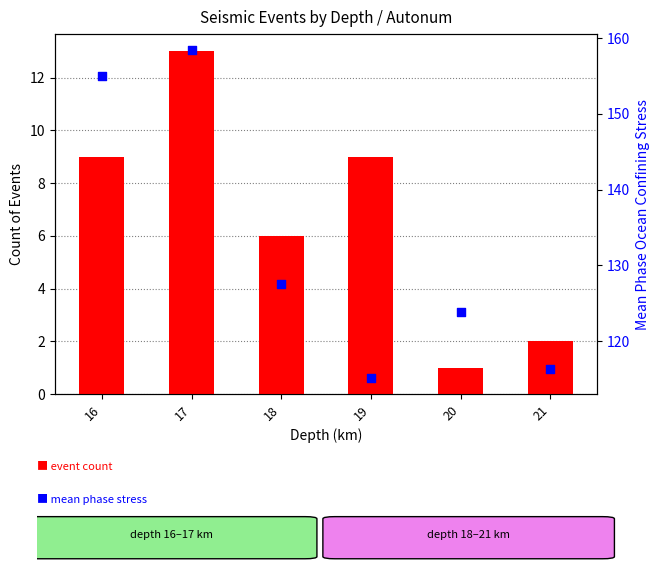

At which category is the sum across all series the highest?

17